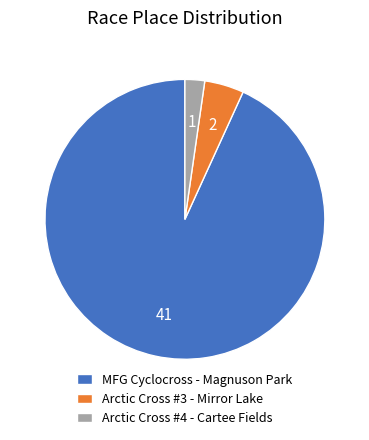

Is there a majority slice in this chart?

Yes